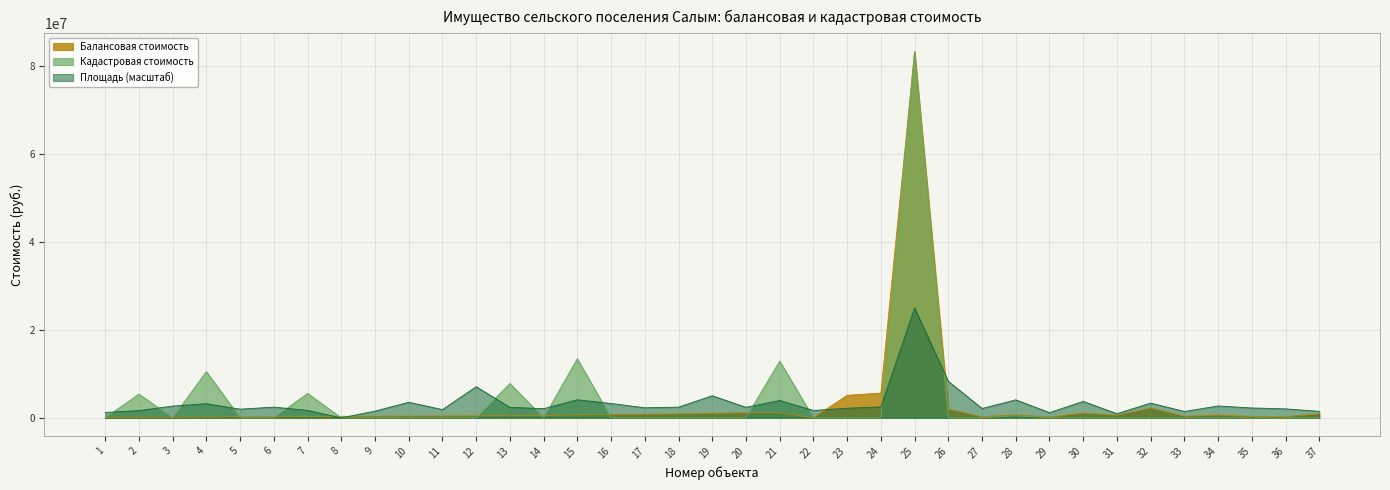

Where do Балансовая стоимость and Кадастровая стоимость first cross each other?

1 and 2